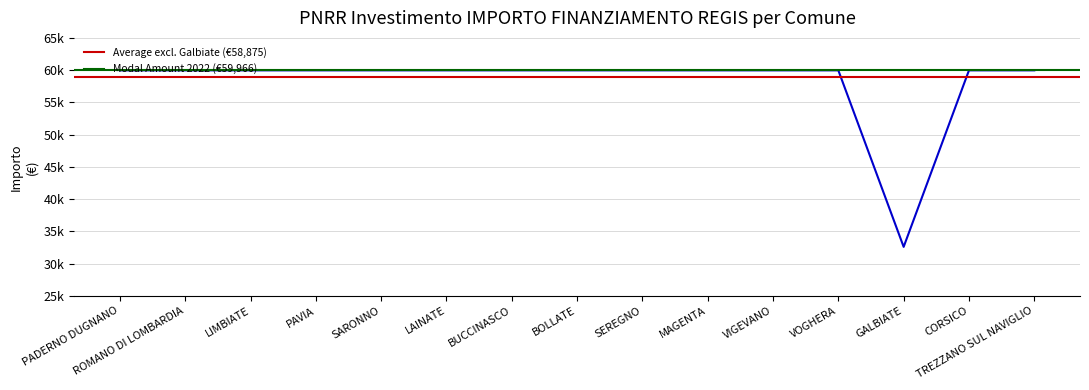

Reading left to right, extract all data points from this chart.

PADERNO DUGNANO=59966	ROMANO DI LOMBARDIA=59966	LIMBIATE=59966	PAVIA=59966	SARONNO=59966	LAINATE=59966	BUCCINASCO=59966	BOLLATE=59966	SEREGNO=59966	MAGENTA=59966	VIGEVANO=59966	VOGHERA=59966	GALBIATE=32589	CORSICO=59966	TREZZANO SUL NAVIGLIO=59966